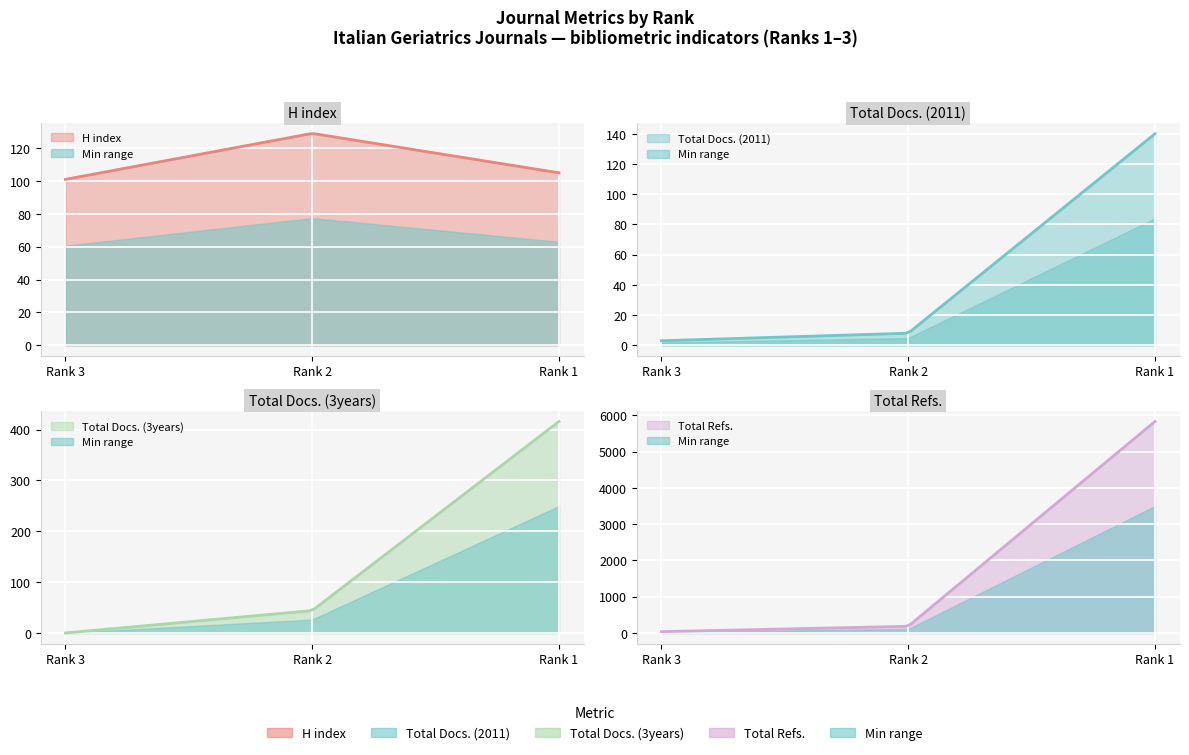

At which category is the sum across all series the highest?

Rank 1